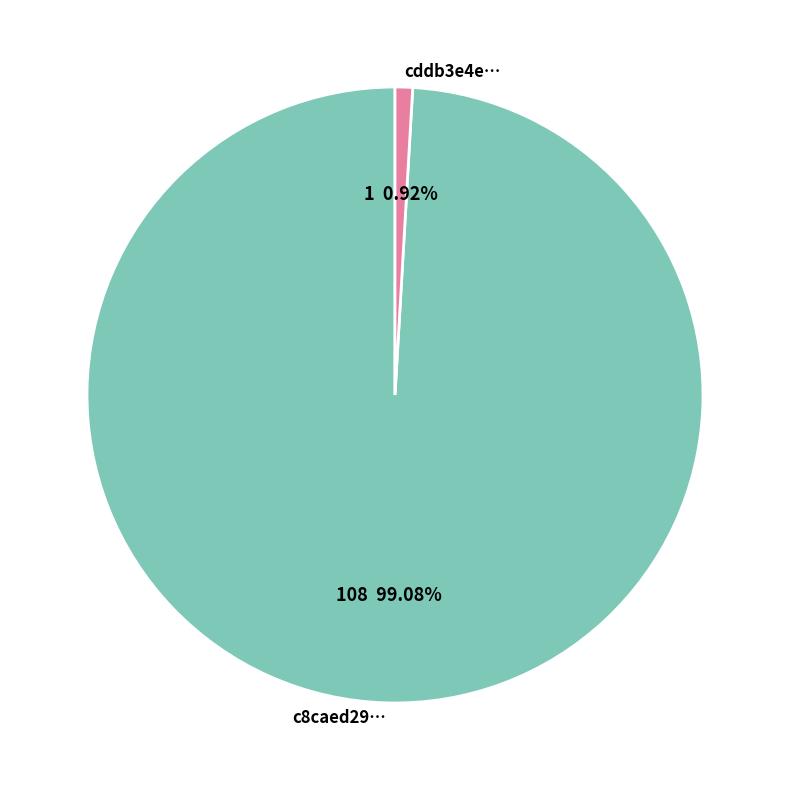

Which slice is the largest?

c8caed29…